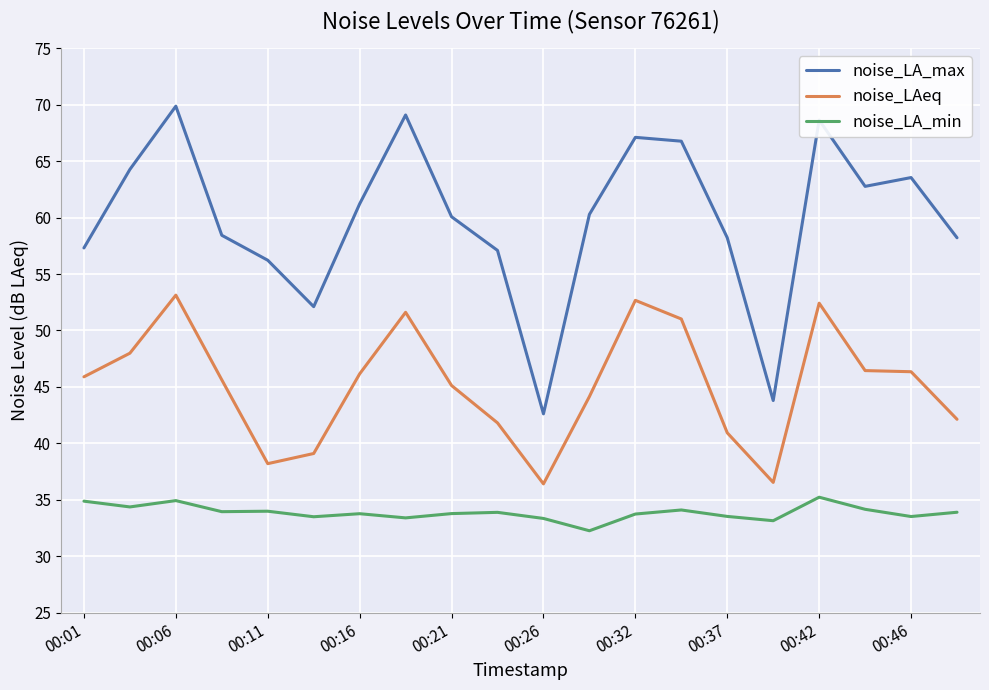

List the series in order of their peak value, highest first.

noise_LA_max, noise_LAeq, noise_LA_min